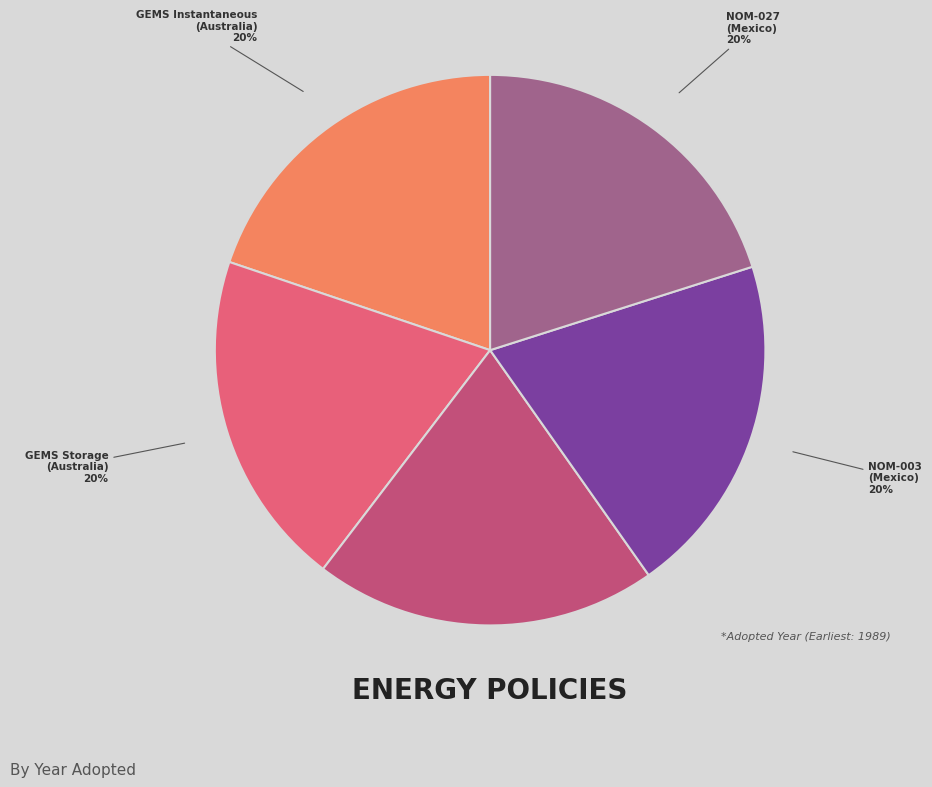

Is there a majority slice in this chart?

No